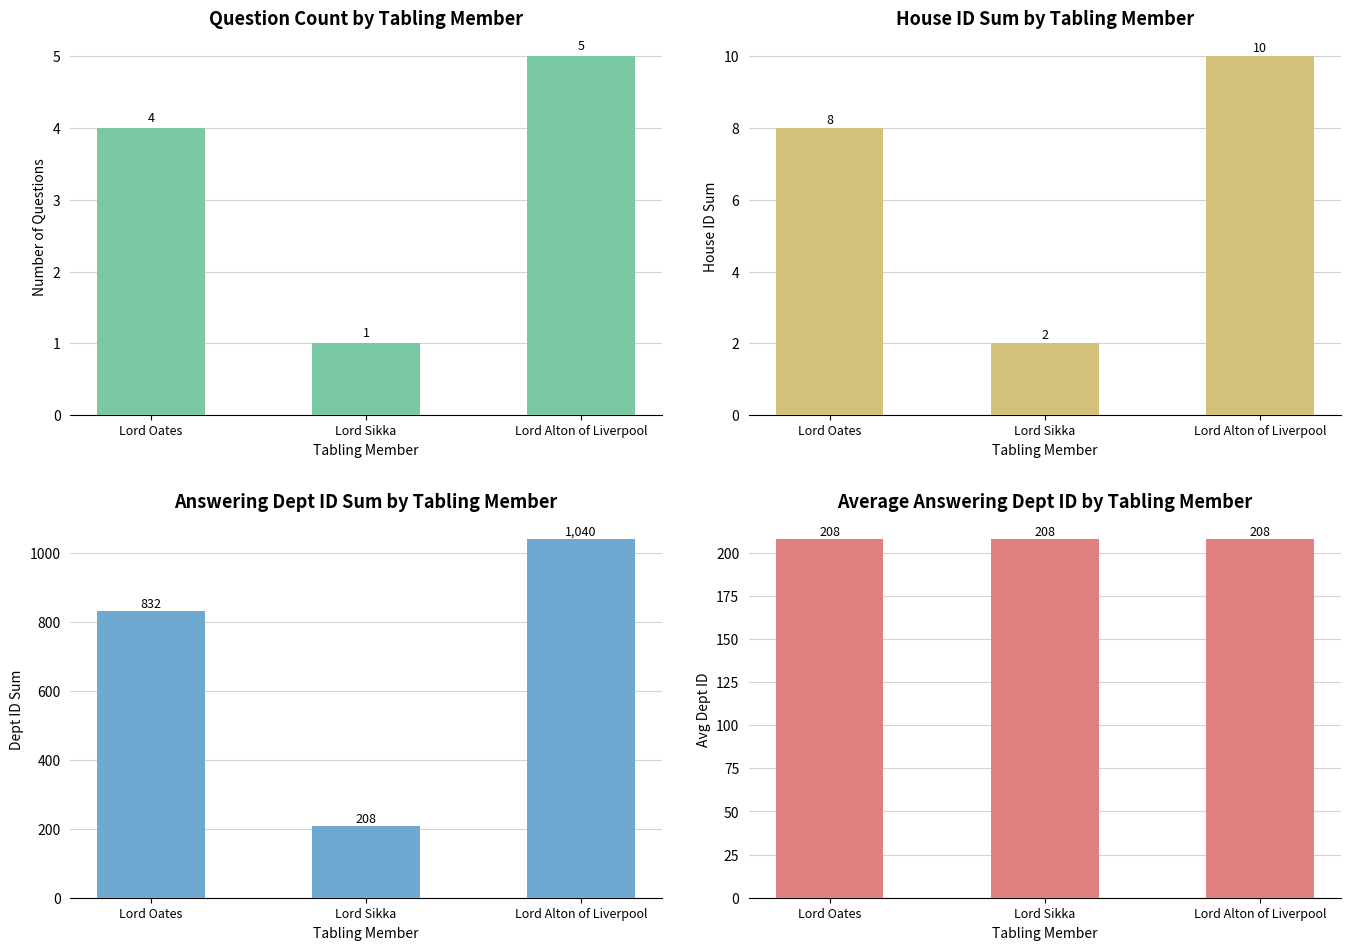

Count the number of categories in the chart.

3